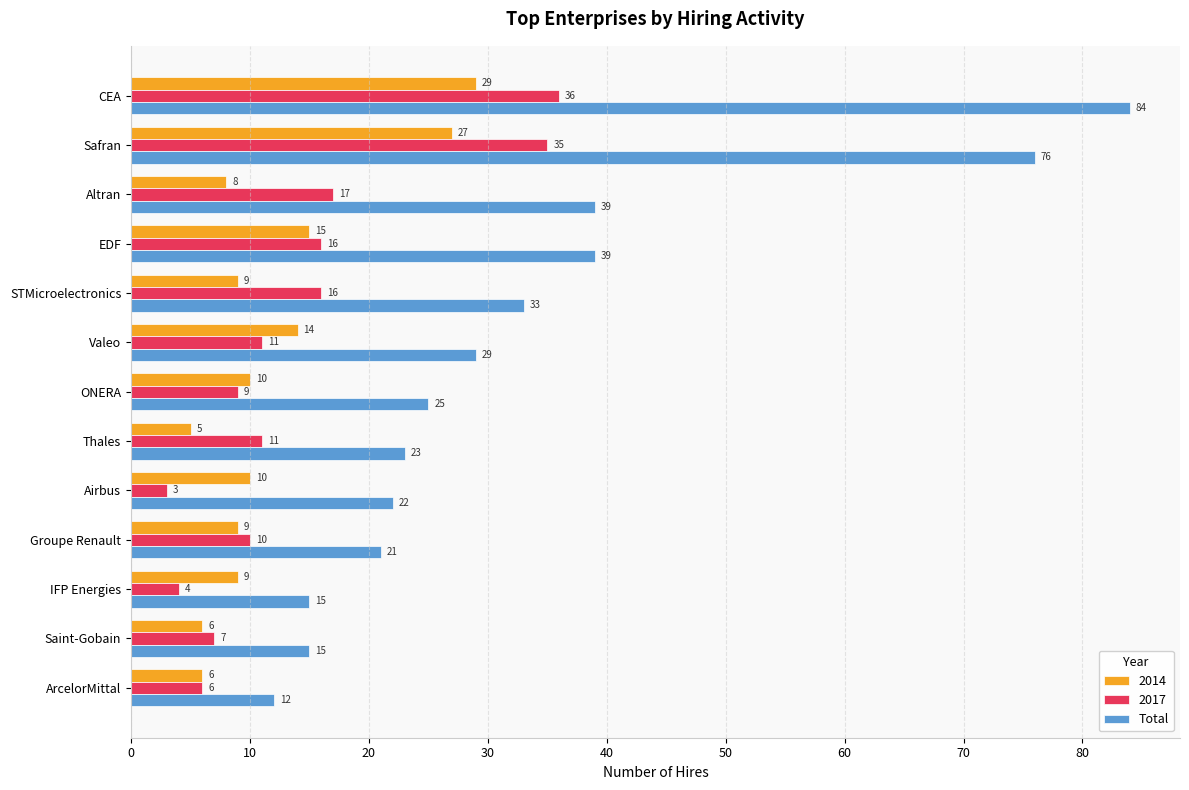

Rank the series by their maximum value, from highest to lowest.

Total, 2017, 2014